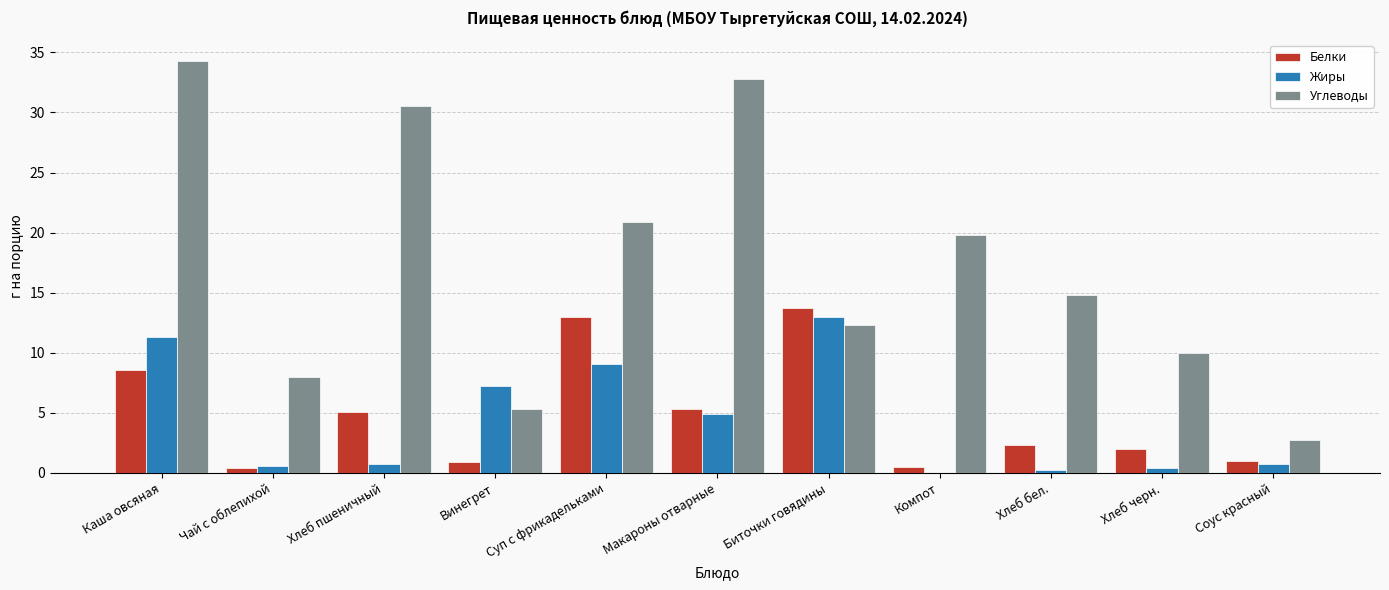

At which label does Углеводы reach its peak?

Каша овсяная